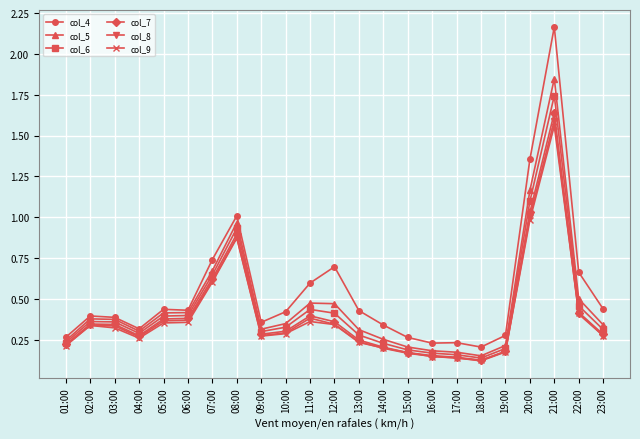

True or false: col_7 has more than 0 points higher than both neighbors.

True